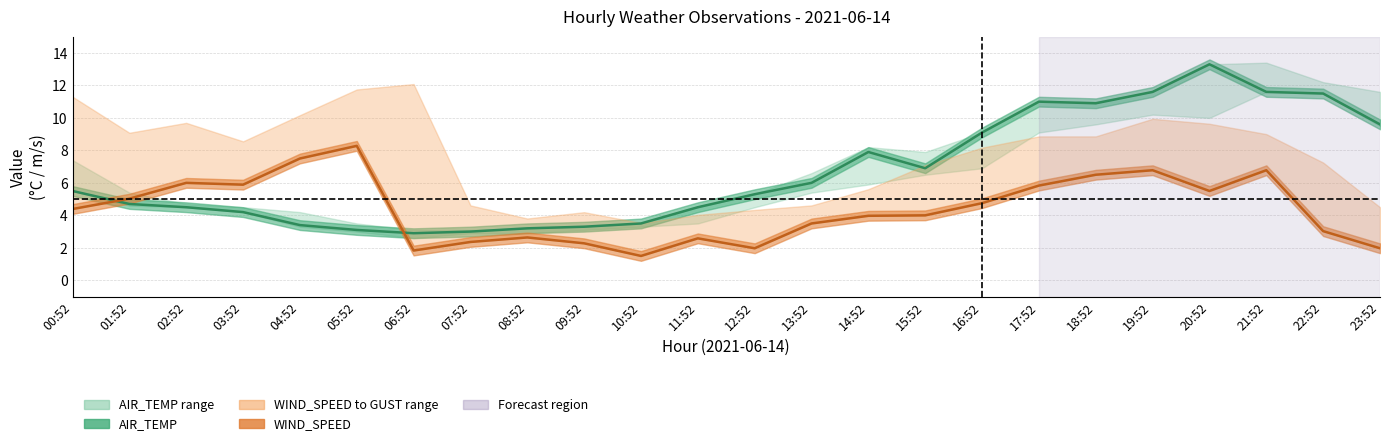

What is the sum of the AIR_TEMP values at 06:52 and 09:52?

6.2